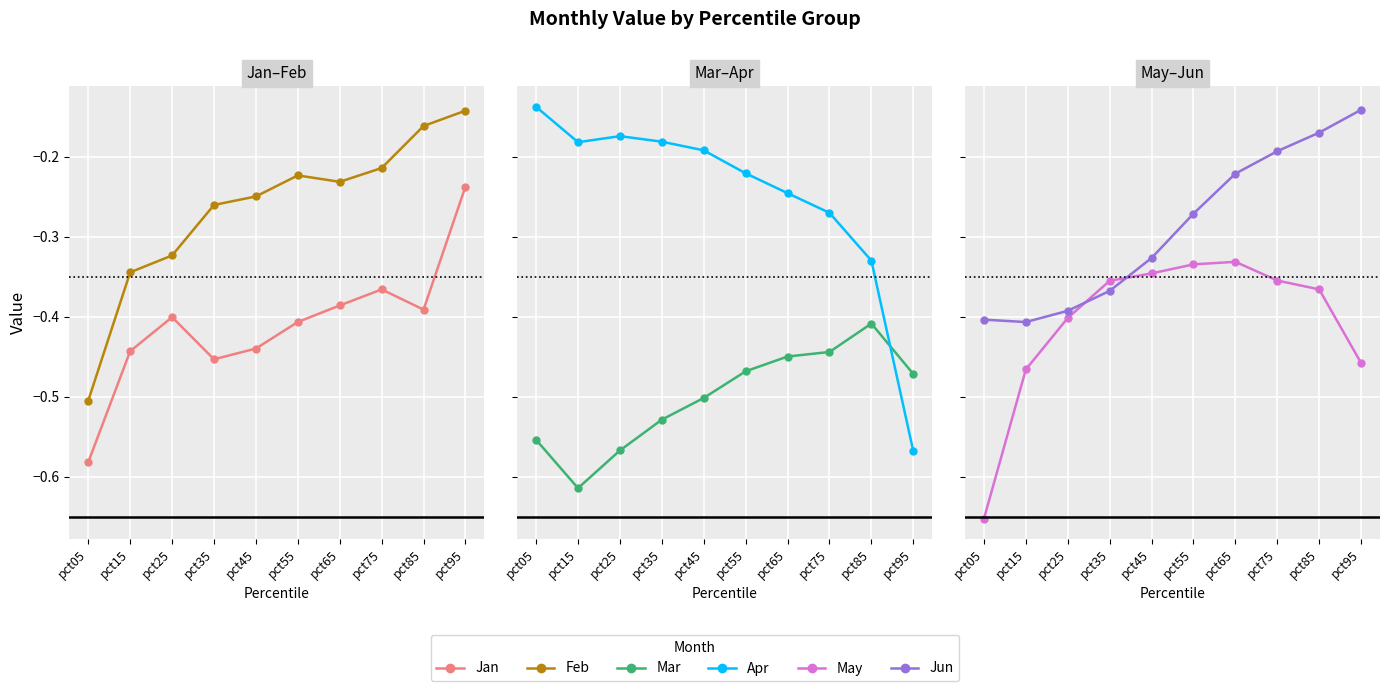

Rank the series by their maximum value, from highest to lowest.

Apr, Jun, Feb, Jan, May, Mar